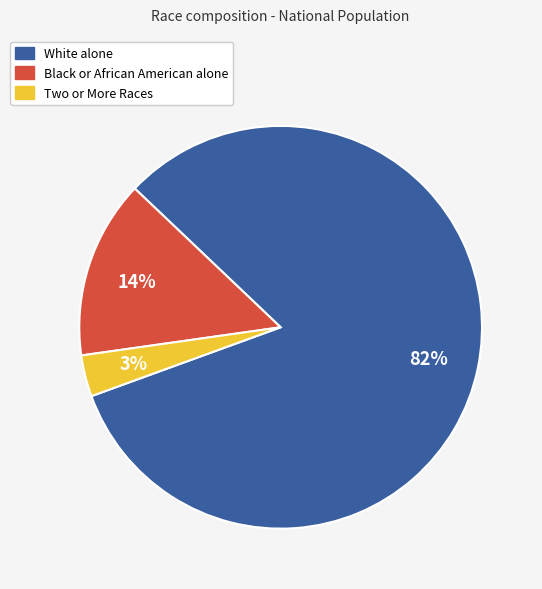

Is the sum of White alone and Black or African American alone greater than half?

Yes